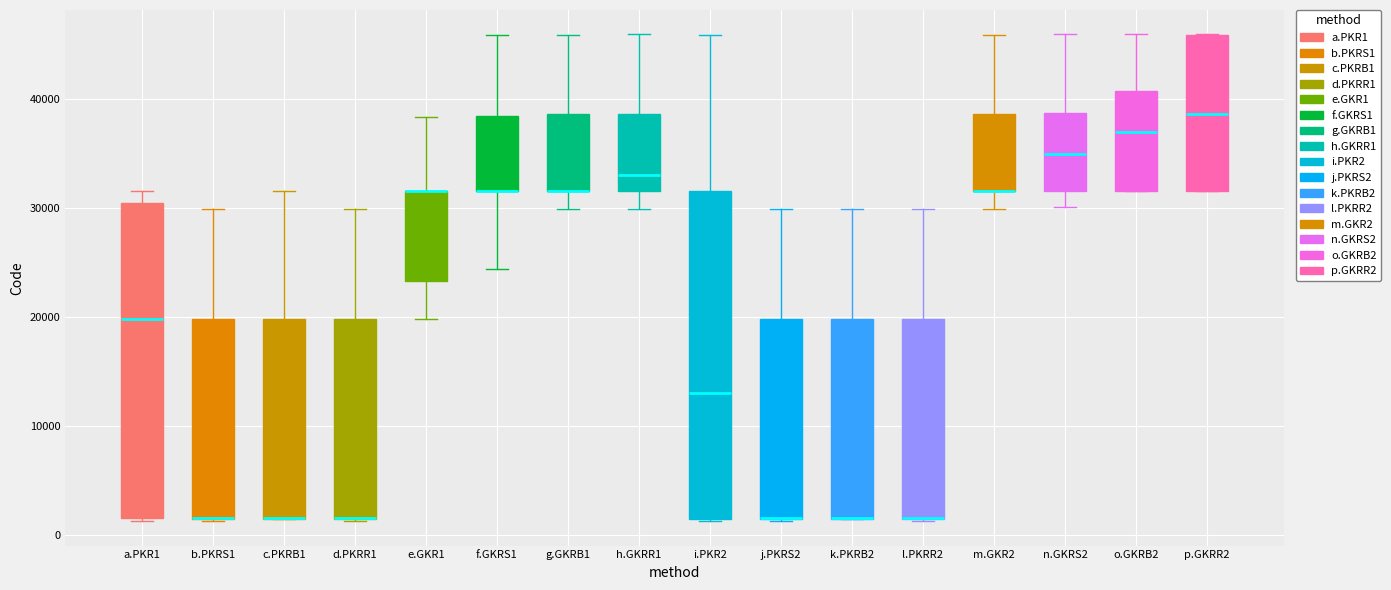

Comparing the boxes themselves (not the whiskers), which one is the tallest?

i.PKR2